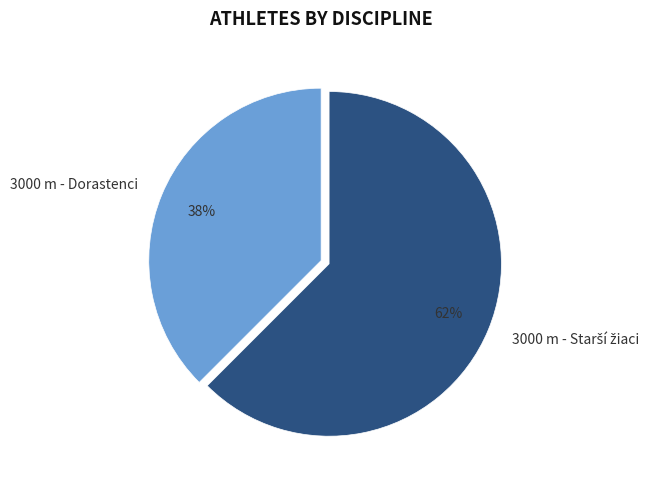

To the nearest percent, what is the average slice percentage?

50%